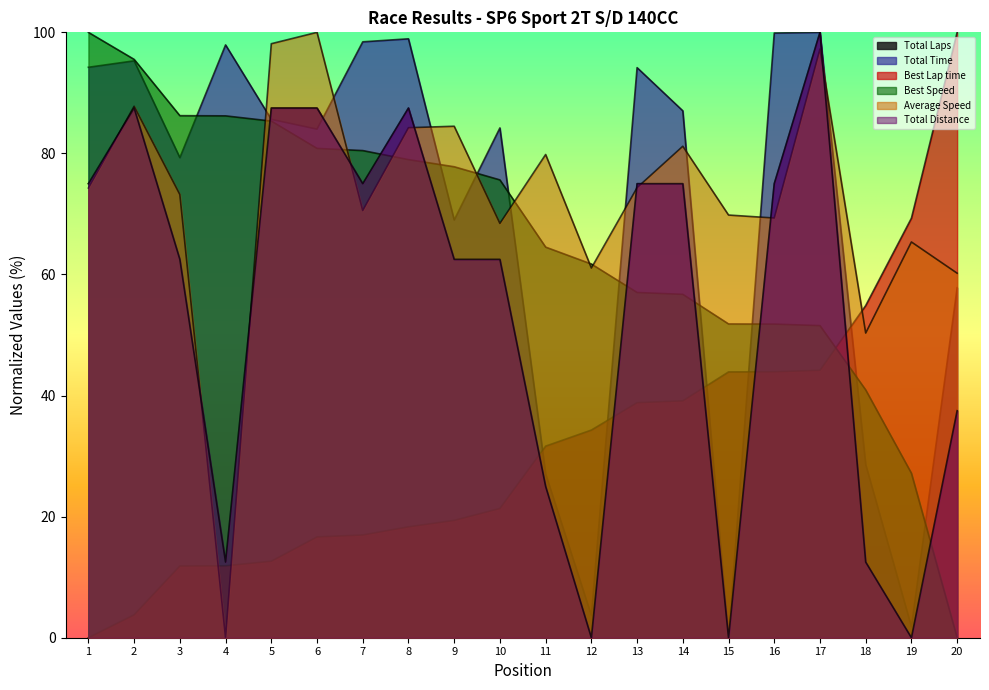

At which label does Total Time reach its minimum?

15